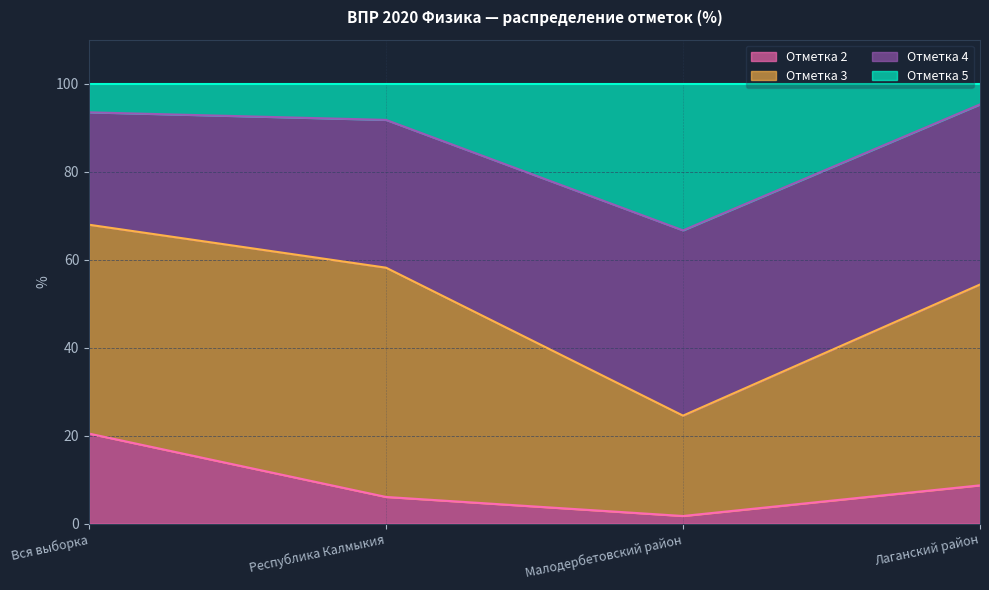

The 5 series shows 91.8 at Республика Калмыкия. True or false?

True